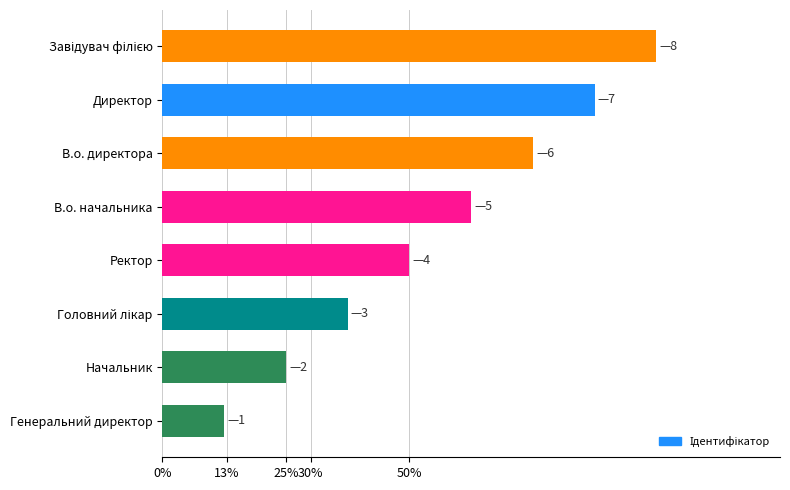

At which category does the chart reach its minimum across all series?

Генеральний директор